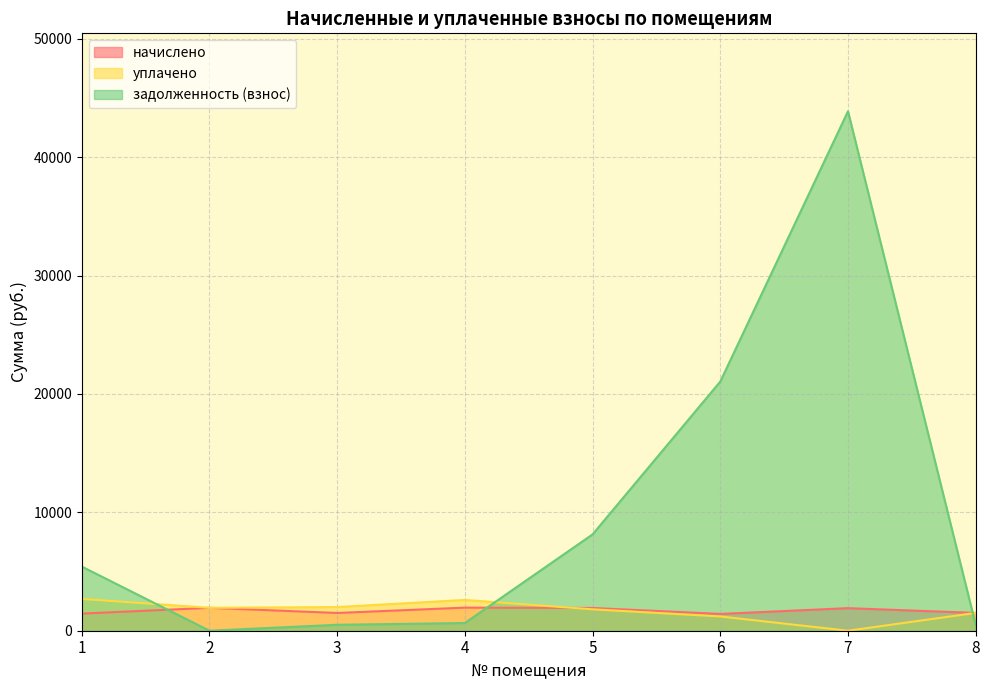

What is the value of the задолженность (взнос) point at the 4th from the left?

650.1